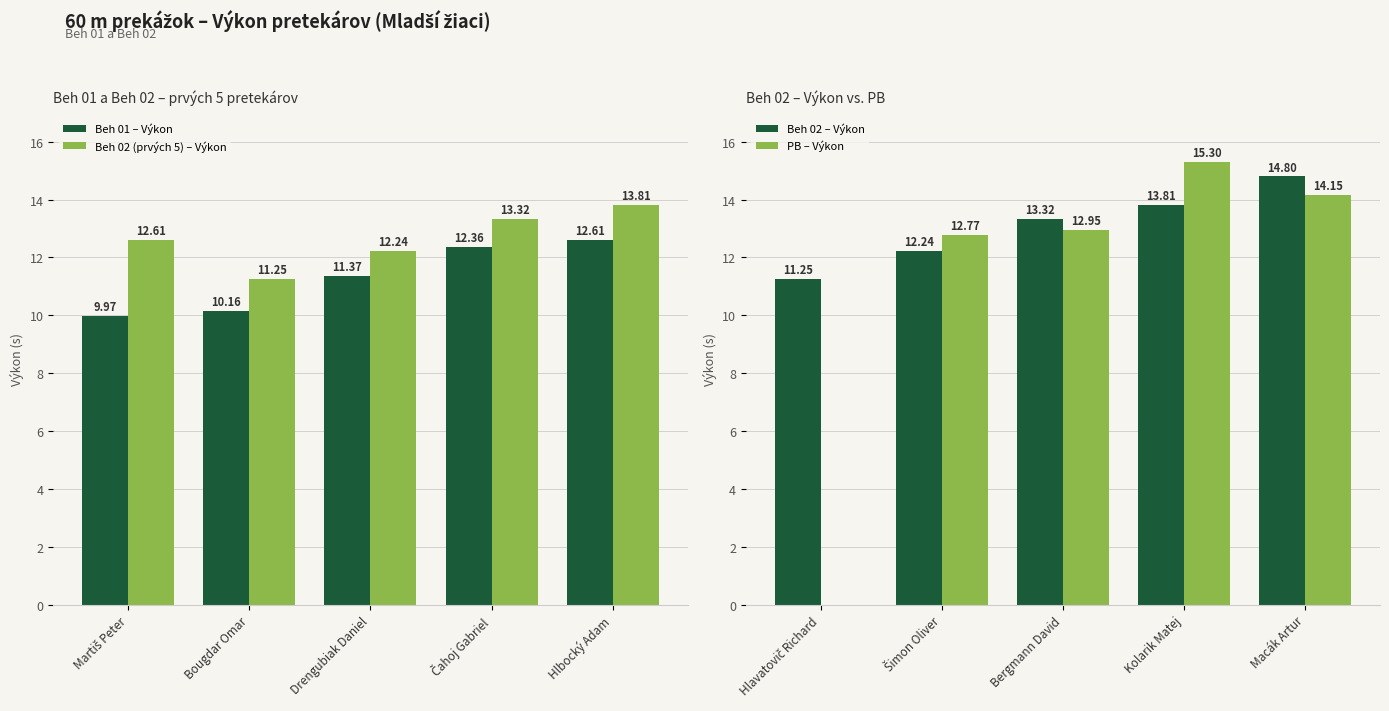

Reading left to right, extract all data points from this chart.

Beh 01 – Výkon: 10.0	10.2	11.4	12.4	12.6
Beh 02 (prvých 5) – Výkon: 12.6	11.2	12.2	13.3	13.8
Beh 02 – Výkon: 11.2	12.2	13.3	13.8	14.8
PB – Výkon: 0.0	12.8	12.9	15.3	14.2